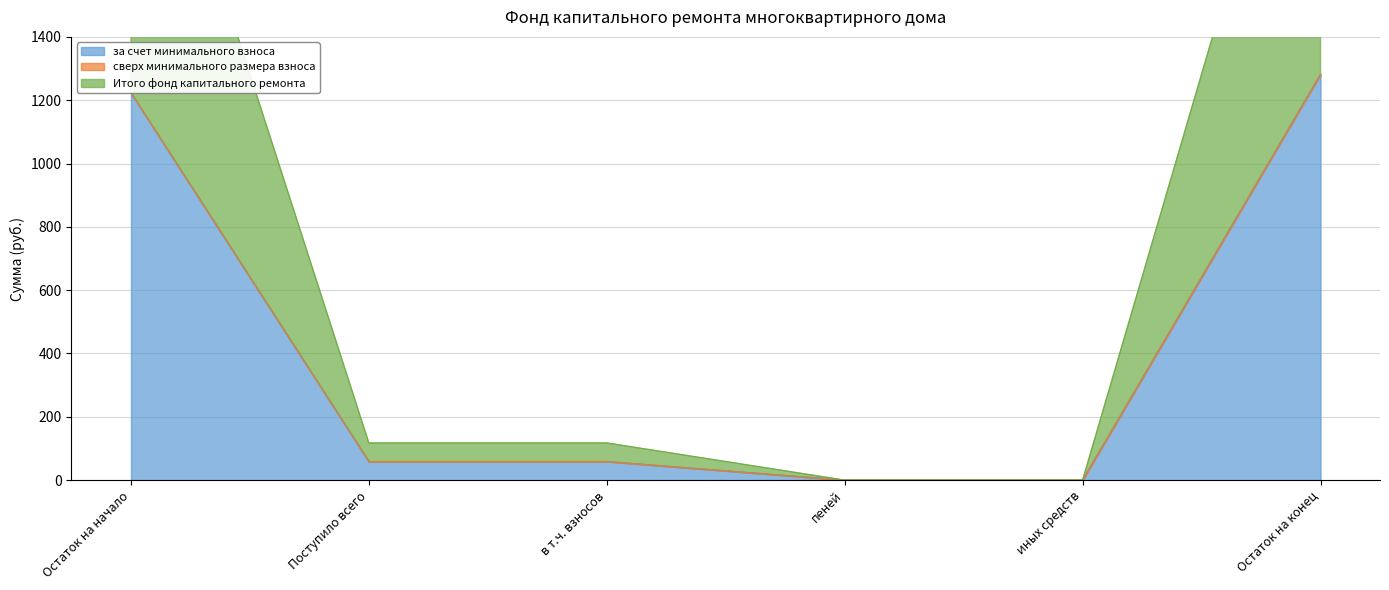

What is the difference between the second highest and minimum values in the Итого фонд капитального ремонта series?

1223.3